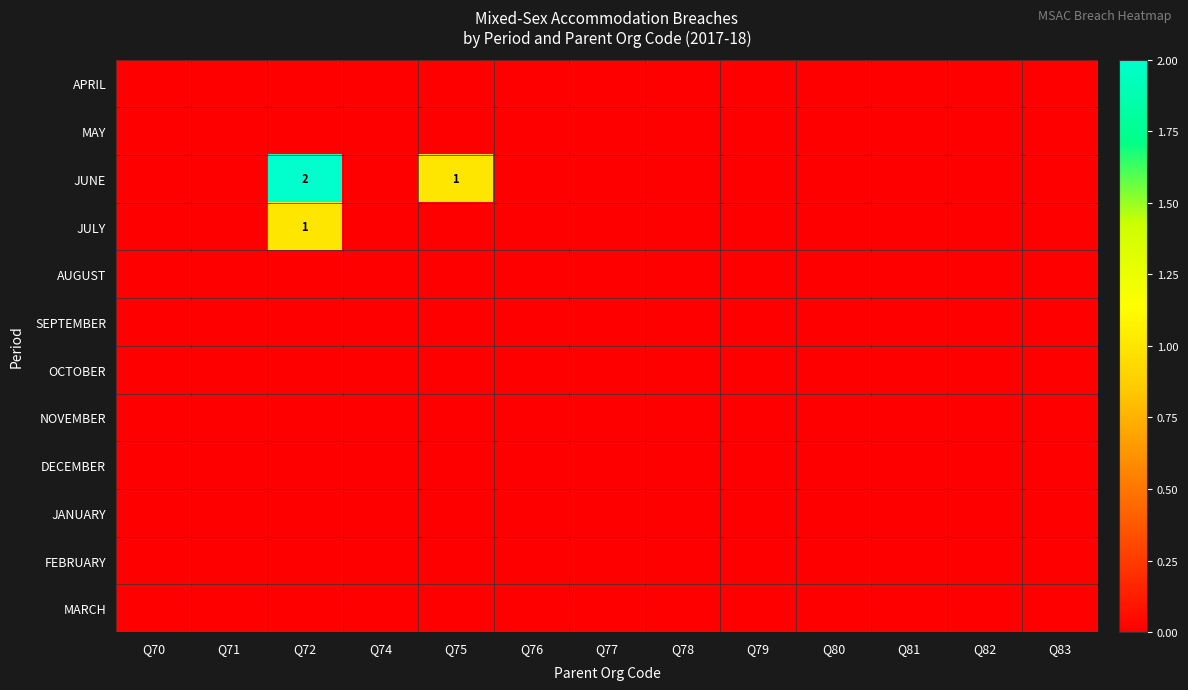

Count the number of data series in this chart.

12